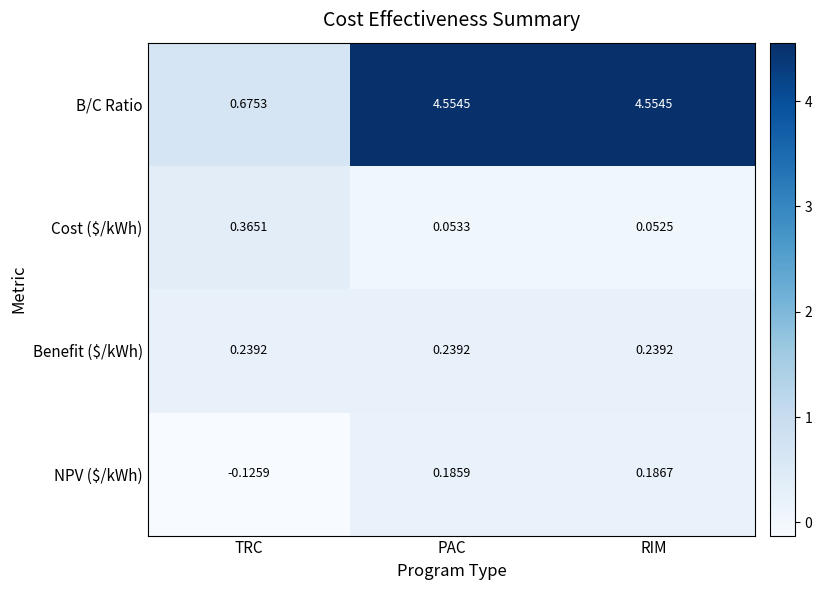

What is the difference between the highest and lowest values at TRC?

0.8